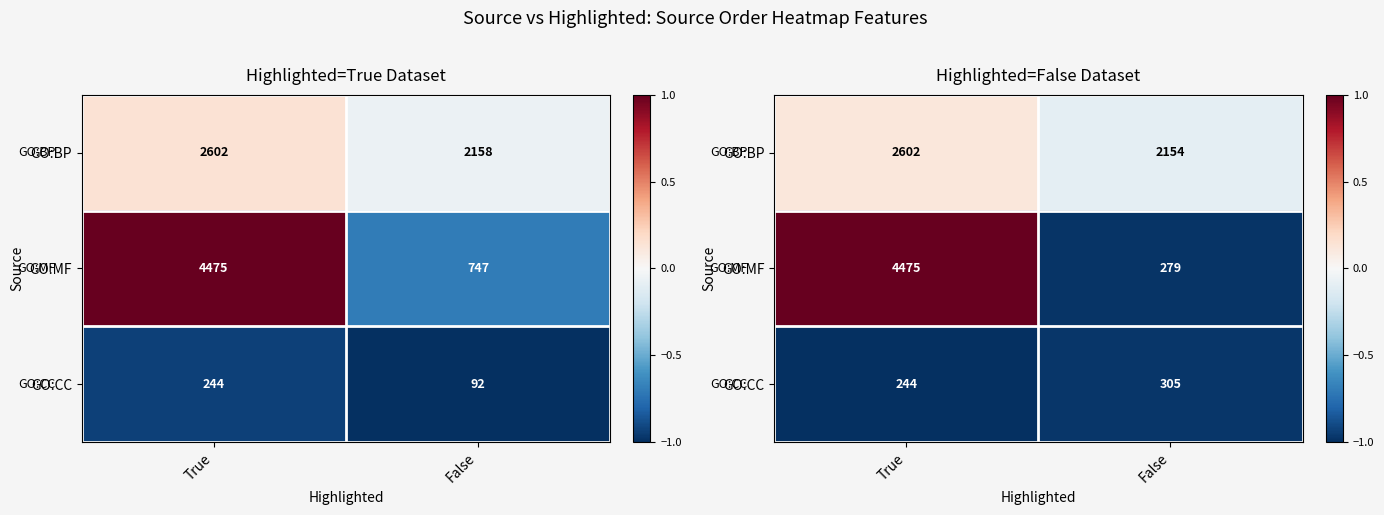

At which category does the chart reach its minimum across all series?

True